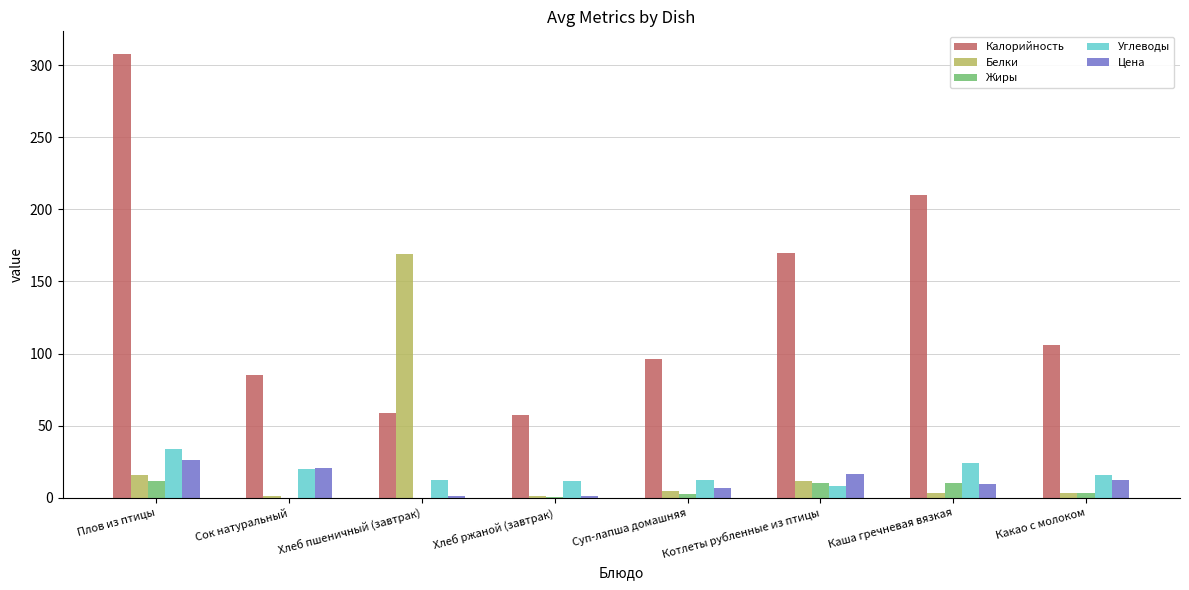

Which series changed the most between Плов из птицы and Каша гречневая вязкая?

Калорийность